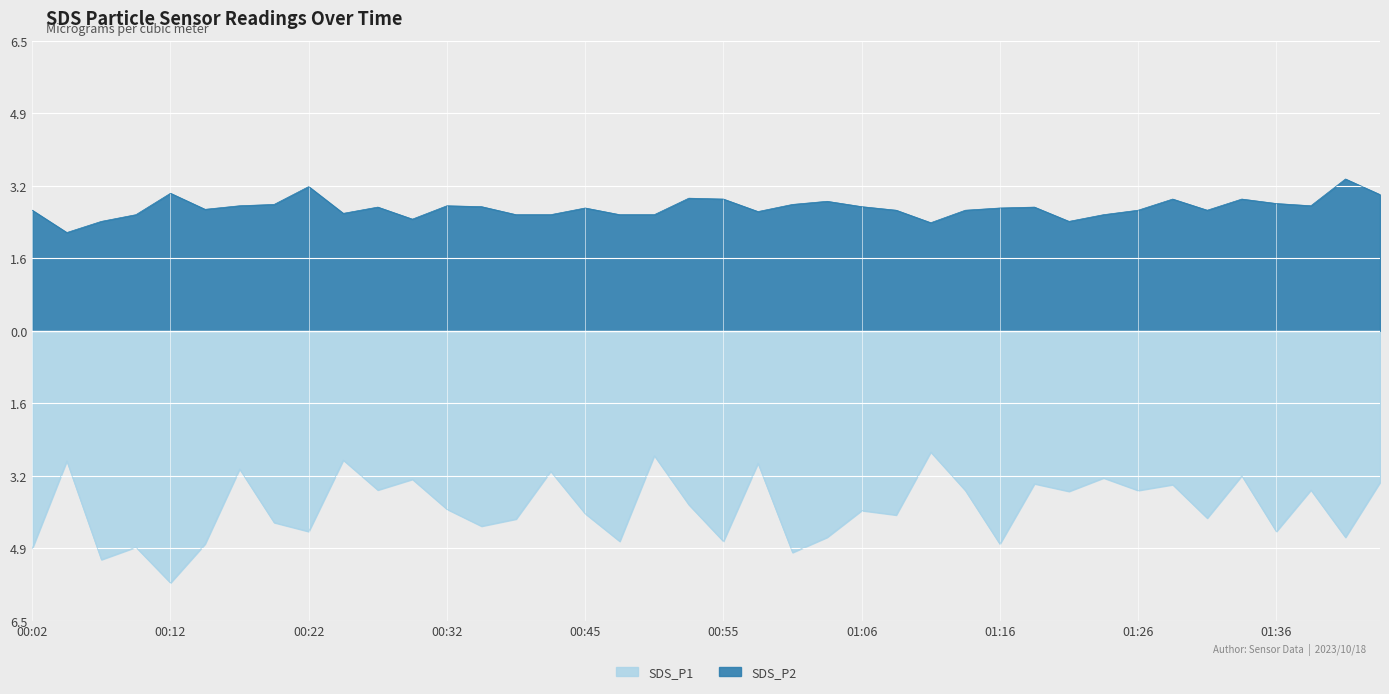

True or false: SDS_P1 and SDS_P2 intersect in this chart.

False